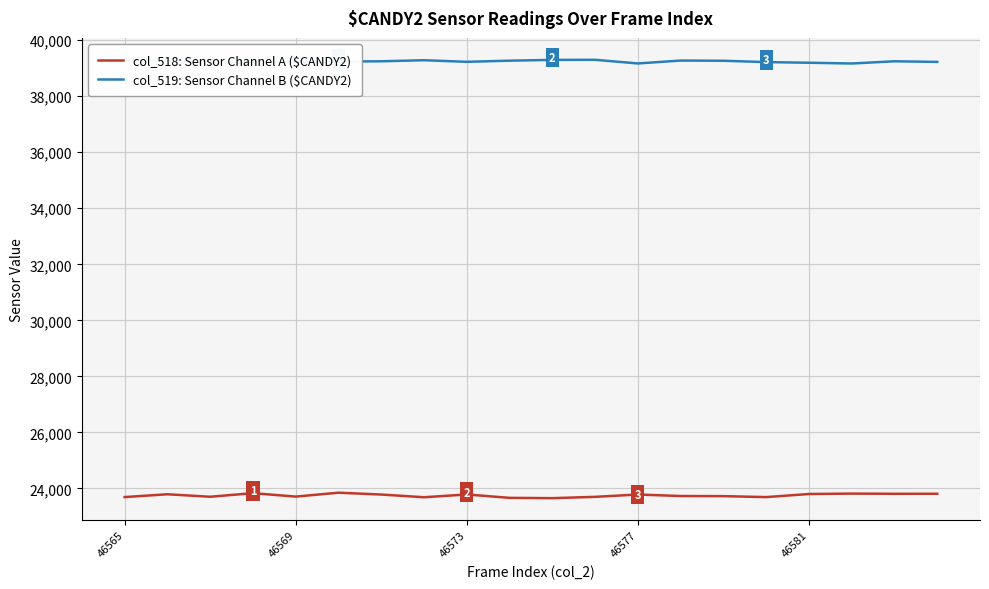

Is this an area chart (filled region under the line)?

No